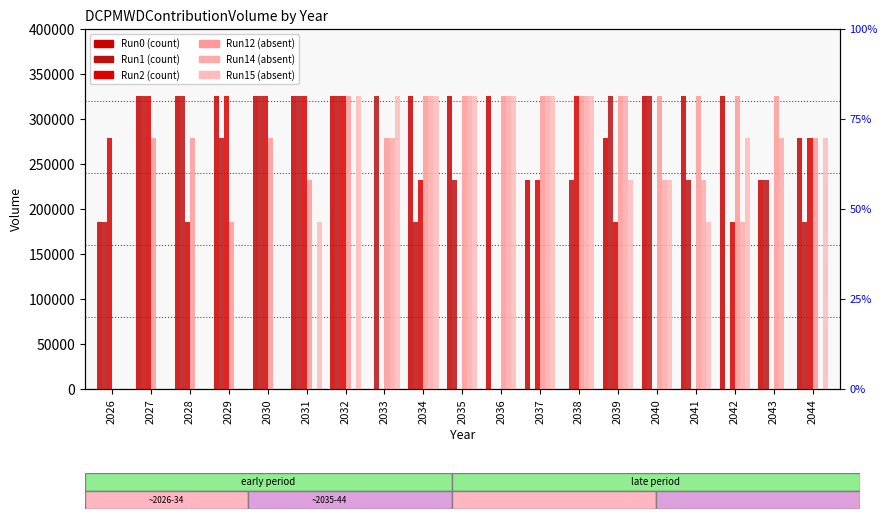

Is it true that Run14 equals 232500 at 2041?

True